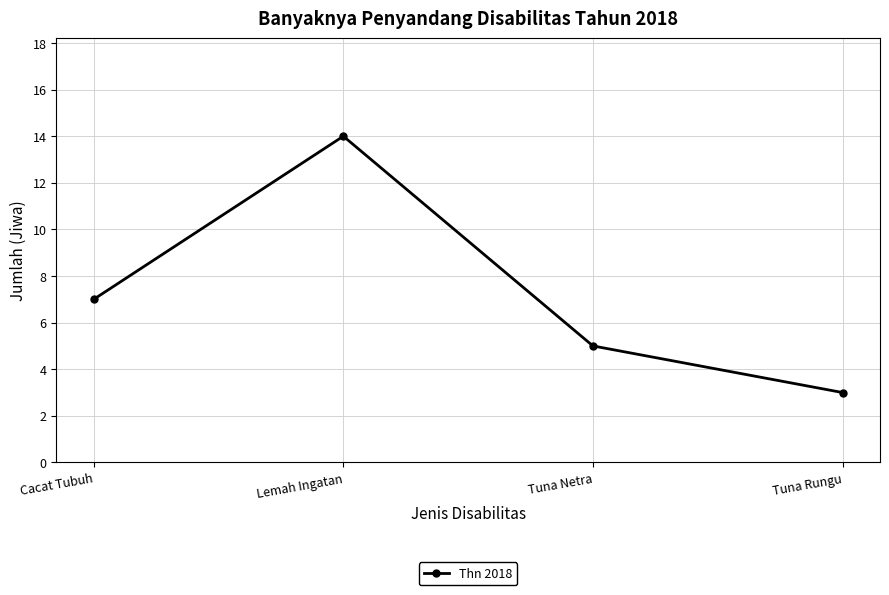

Reading left to right, what are all the values shown in this chart?

7	14	5	3